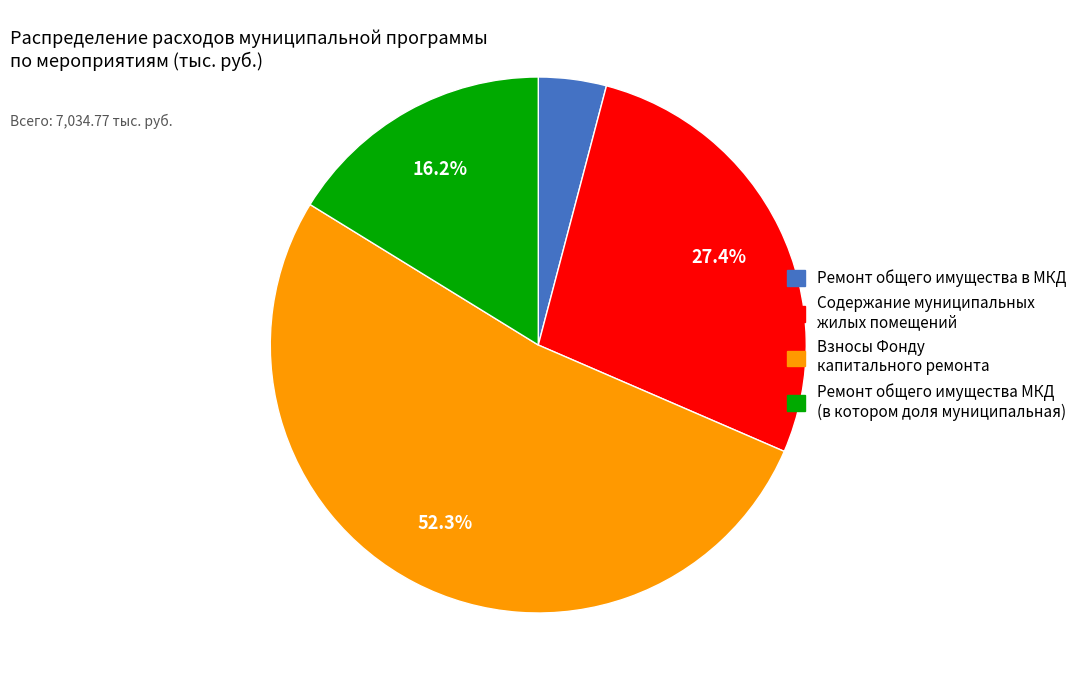

Is there a majority slice in this chart?

Yes